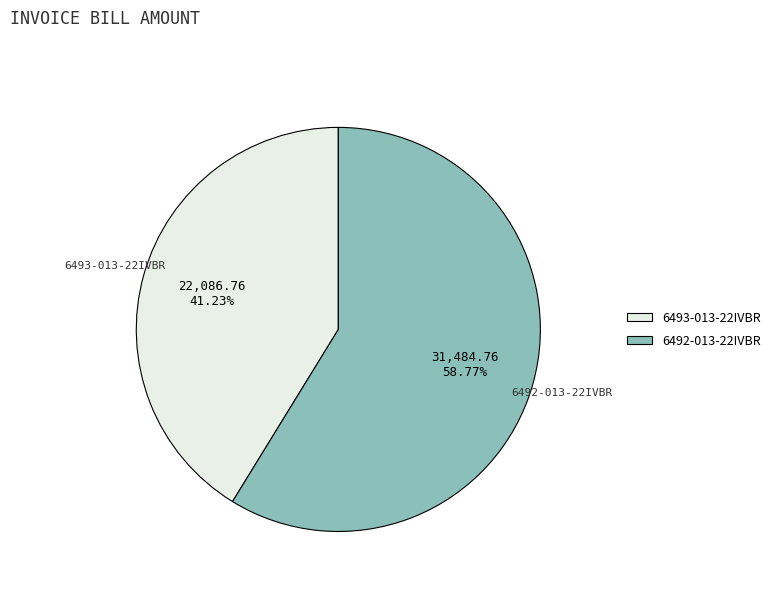

Count the number of slices in the pie.

2